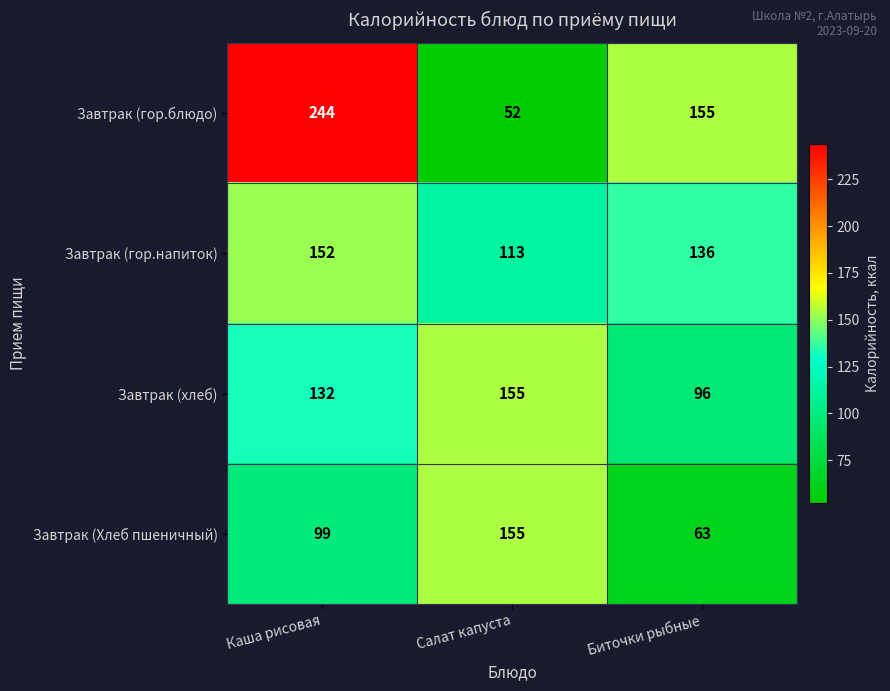

Rank the categories by Завтрак (гор.напиток) value from lowest to highest.

Салат капуста, Биточки рыбные, Каша рисовая